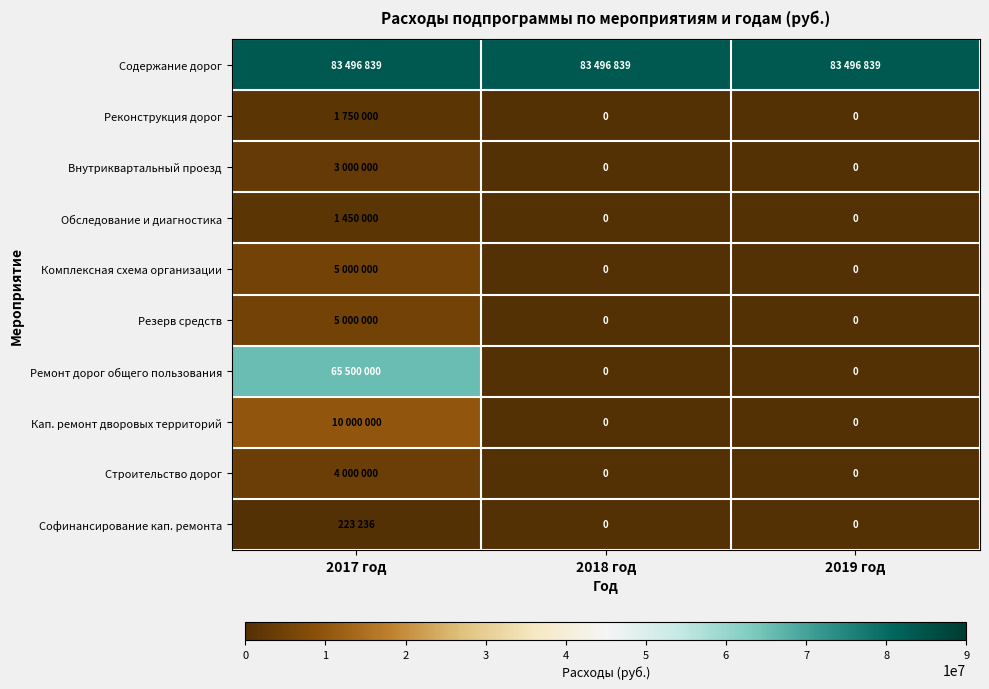

How many categories are shown in the chart?

3